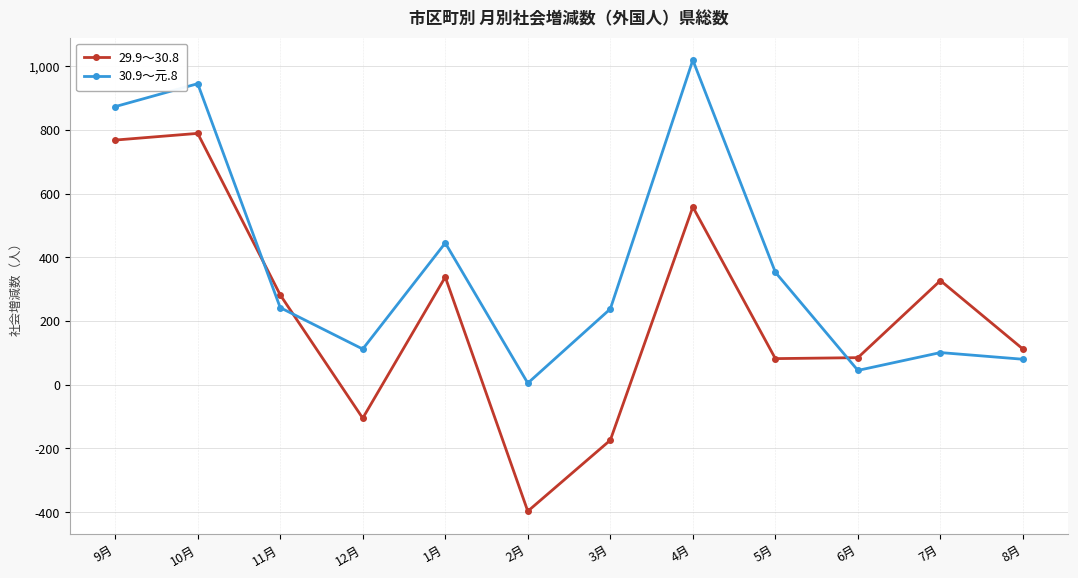

In 30.9～元.8, how many points are higher than both neighbors (excluding endpoints)?

4